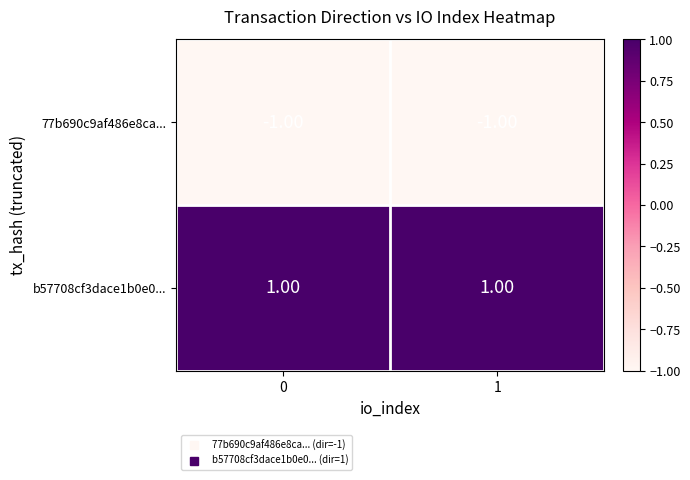

Is the value of b57708cf3dace1b0e0... at 1 greater than the value of 77b690c9af486e8ca... at 0?

Yes